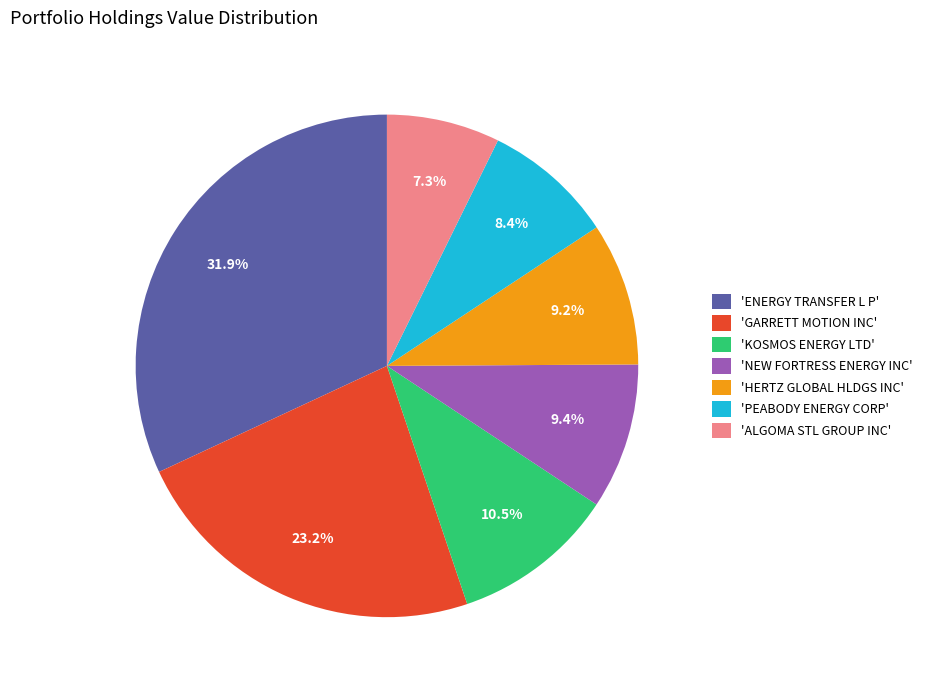

Which slice is the smallest?

'ALGOMA STL GROUP INC'